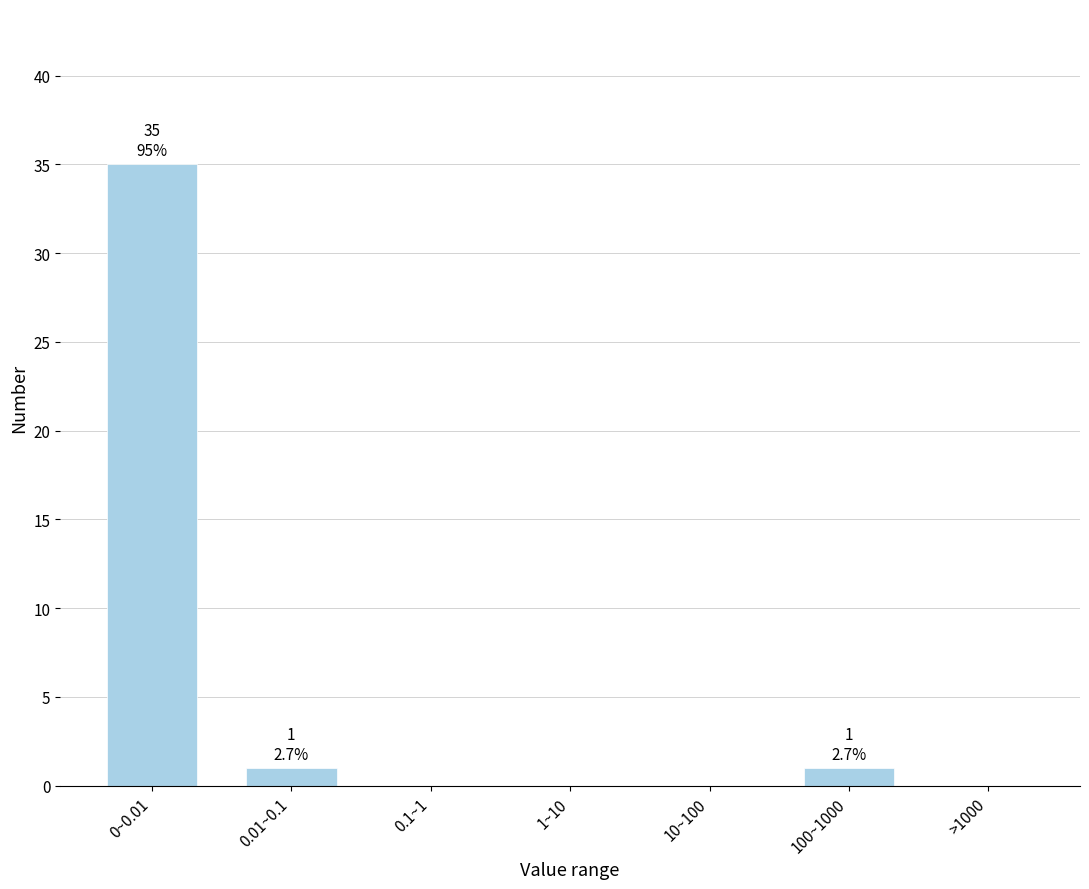

Reading right to left, list all the values displayed in this chart.

>1000=0	100~1000=1	10~100=0	1~10=0	0.1~1=0	0.01~0.1=1	0~0.01=35